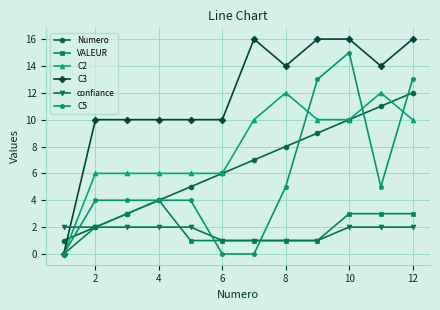

Which series has the largest range (max minus min)?

C3